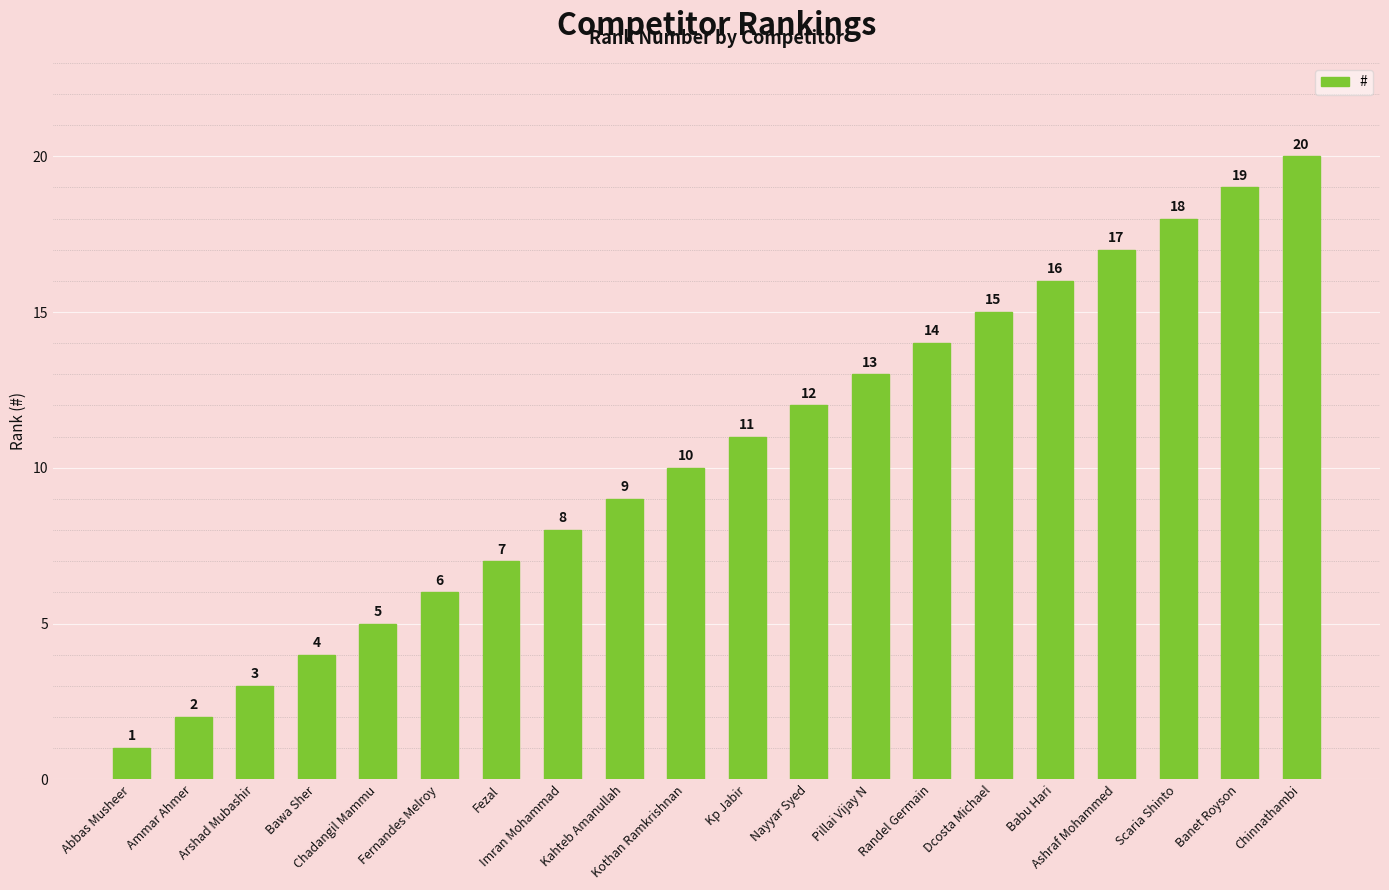

What is the change in value from Fernandes Melroy to Fezal?

+1